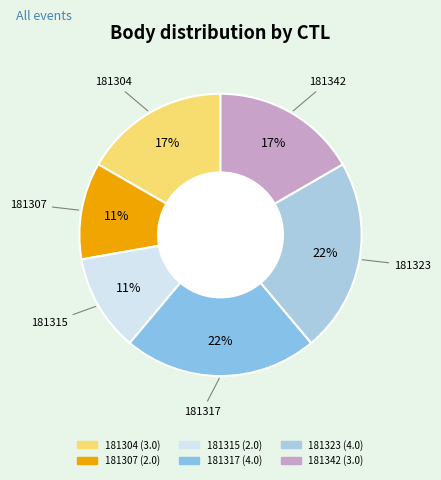

Do 181315 and 181307 together represent more than half of the pie?

No